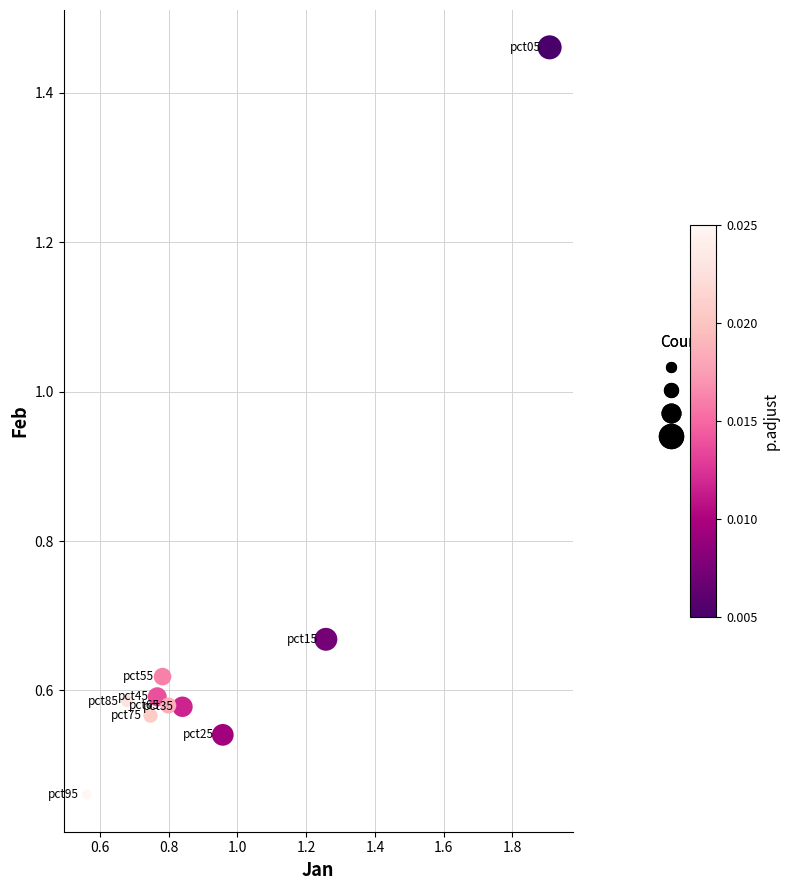

What is the average X value?

0.9